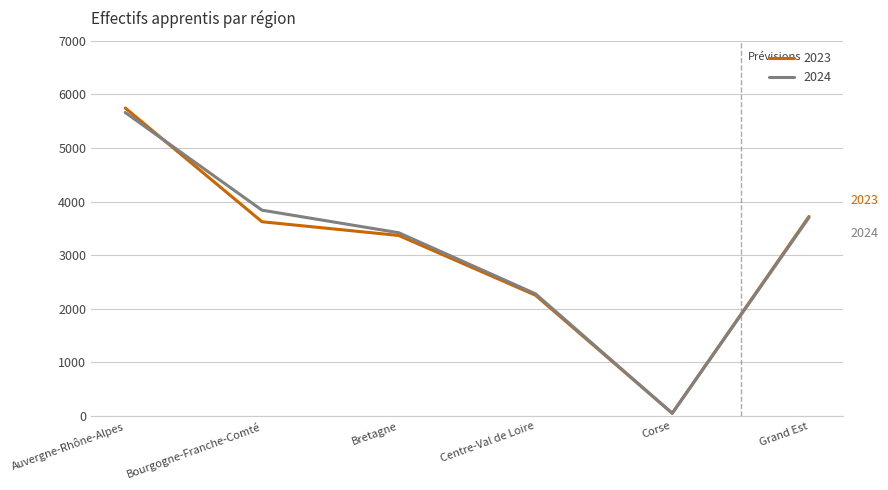

How many lines are shown in the chart?

2